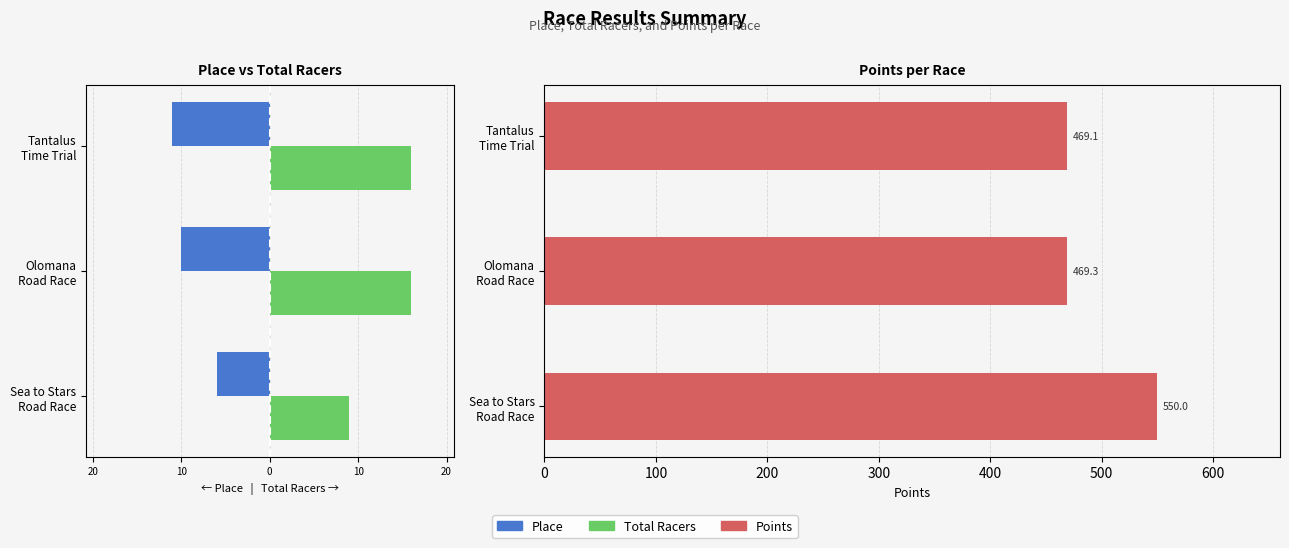

Reading right to left, what are all the values shown in this chart?

Place: -11.0	-10.0	-6.0
Total Racers: 16.0	16.0	9.0
Points: 469.1	469.3	550.0